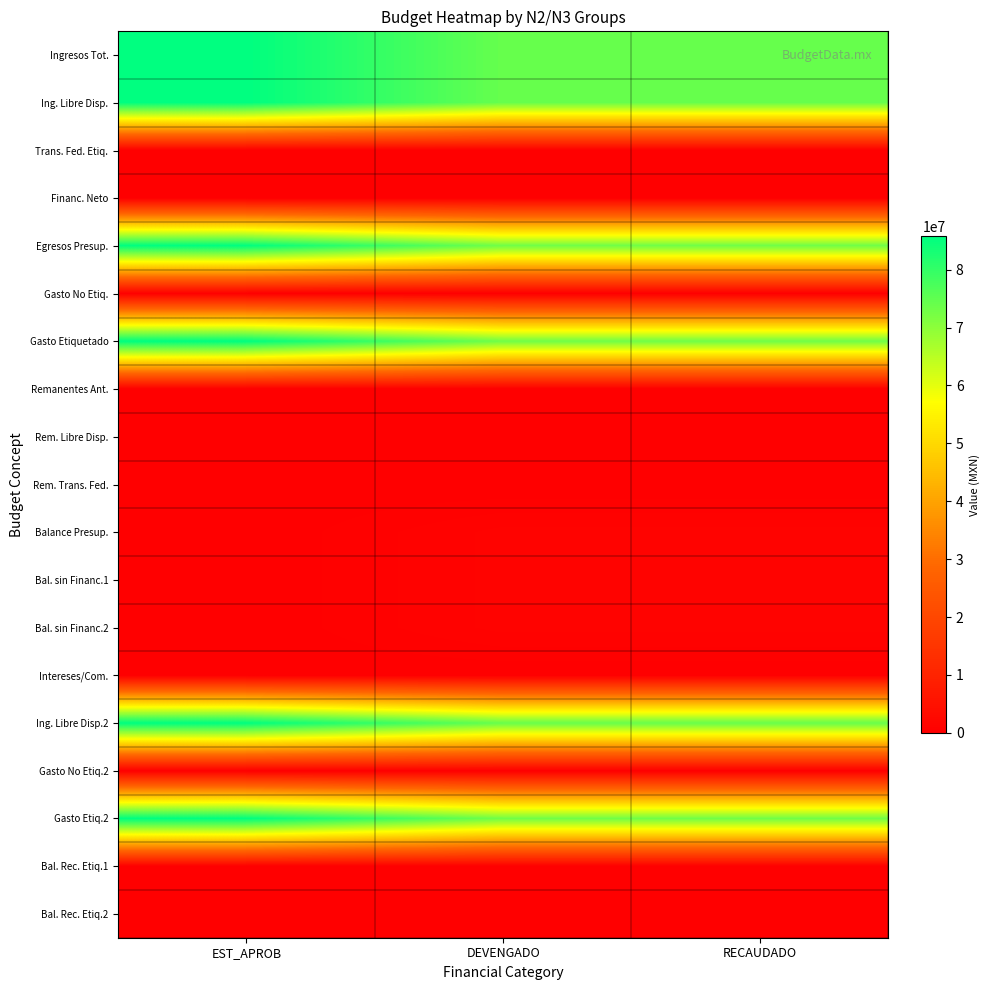

At which category does the chart reach its minimum across all series?

EST_APROB